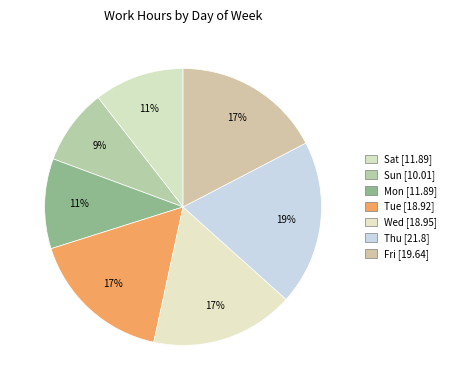

To the nearest percent, what portion does Sat represent?

11%